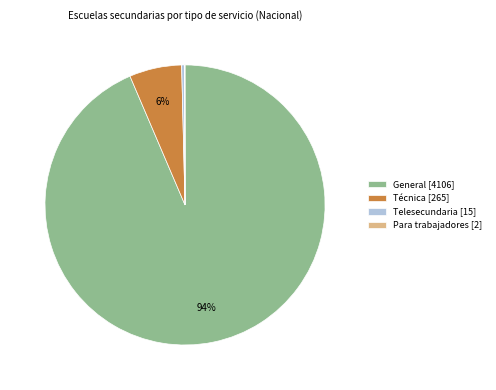

The General [4106] slice represents 94% of the pie. True or false?

True